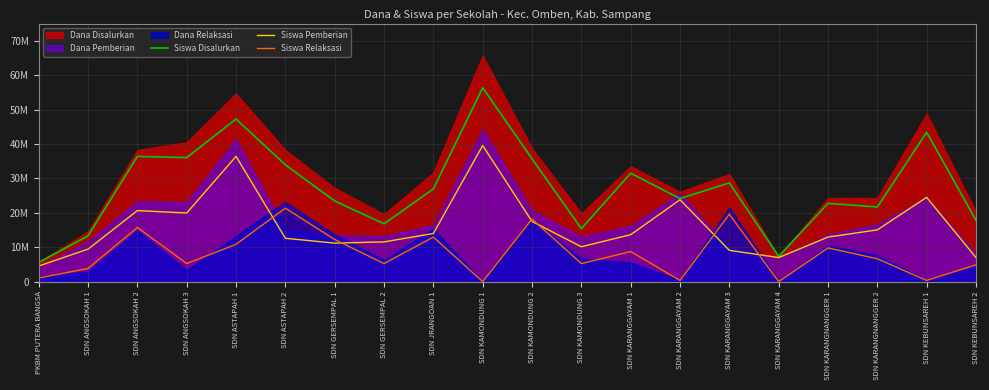

What is the value of the Siswa Disalurkan point at the 5th from the left?

47250000